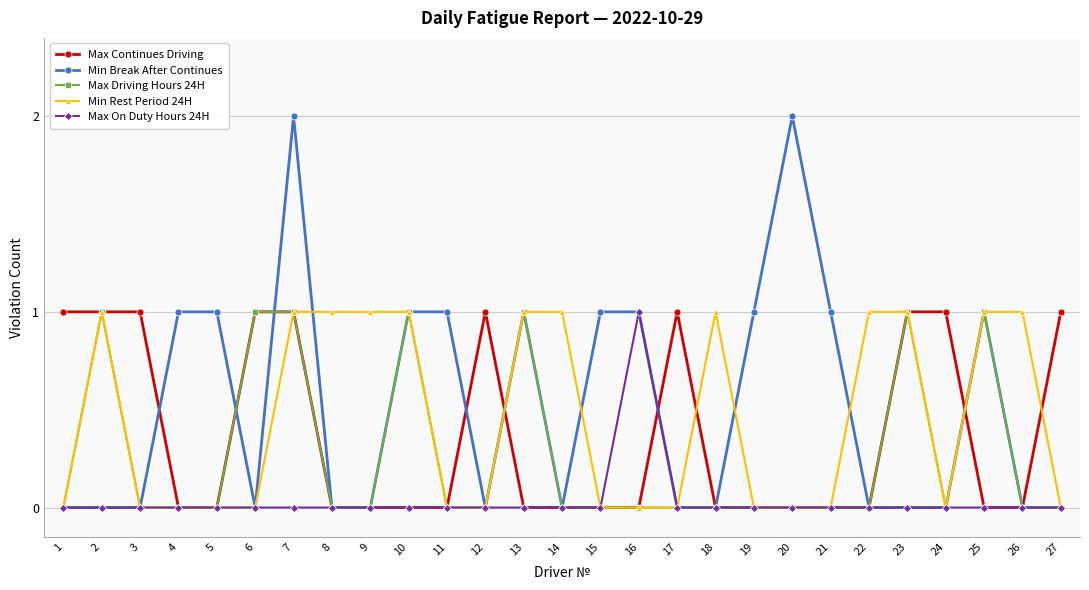

Which series has the largest total across all categories?

Min Break After Continues